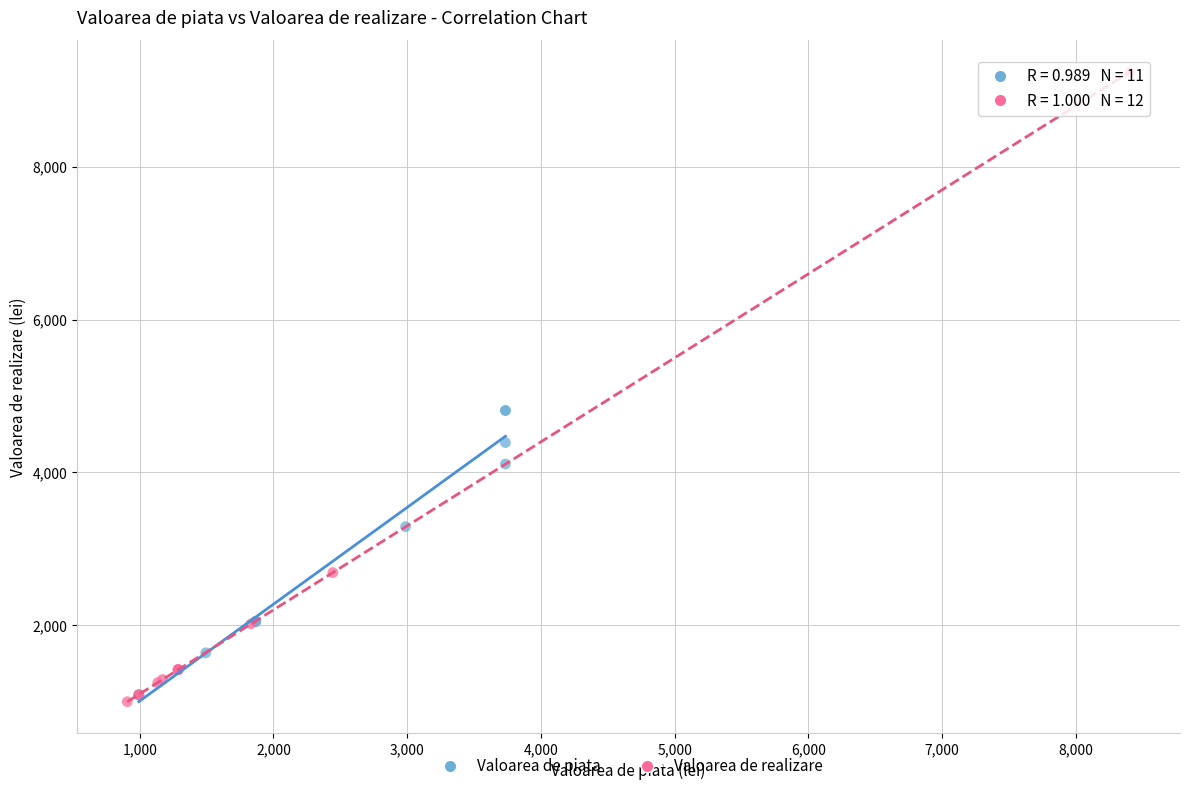

Which series contains the highest Y value?

Valoarea de realizare